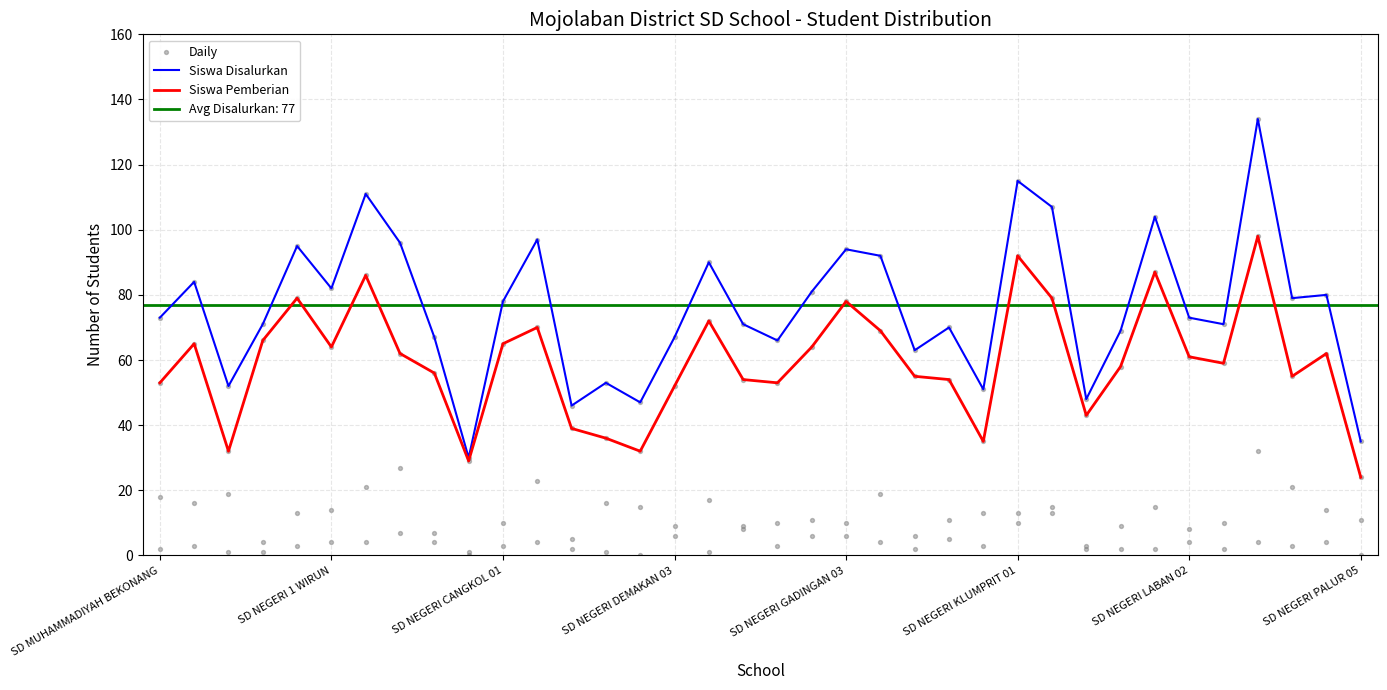

What is the total value across all series at 26?

201